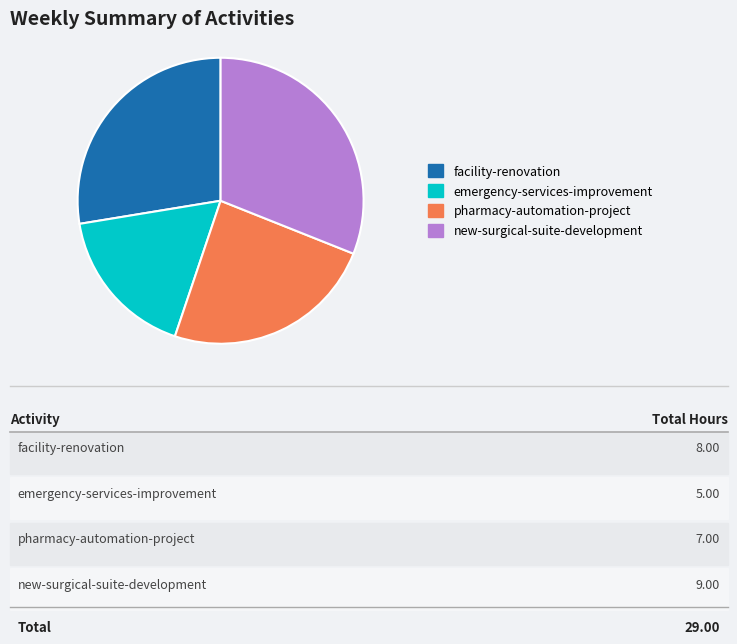

Is the sum of new-surgical-suite-development and facility-renovation greater than half?

Yes